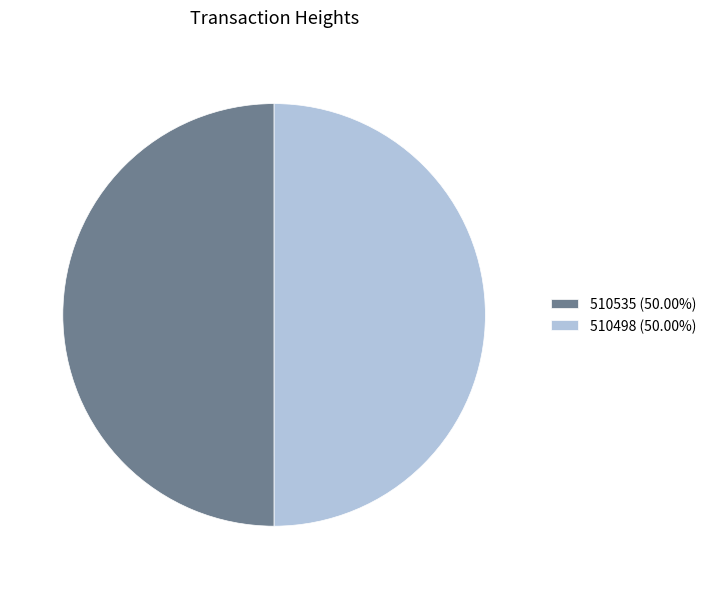

What is the ratio of the value at 510498 (50.00%) to the value at 510535 (50.00%)?

1.0